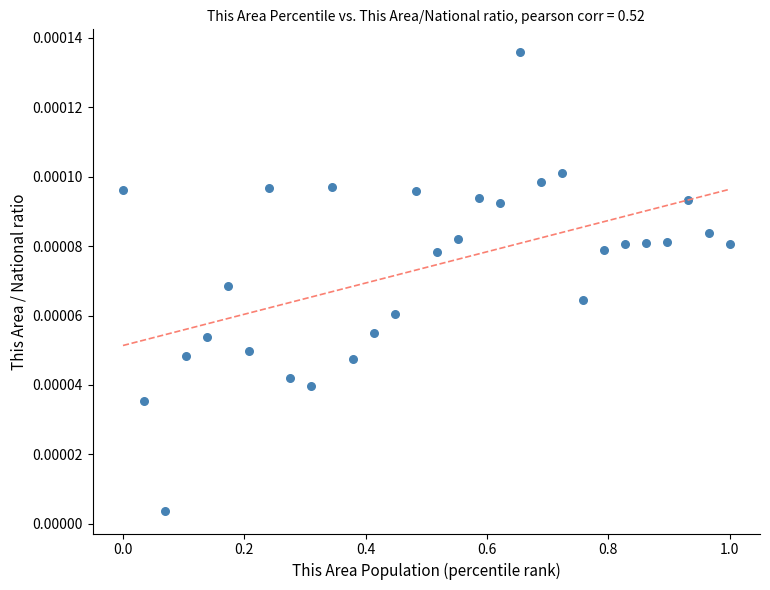

What is the range of X values (max minus min)?

1.0